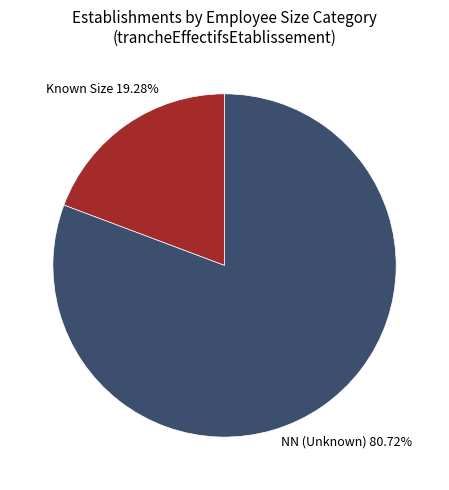

Is the sum of Known Size and NN (Unknown) greater than half?

Yes